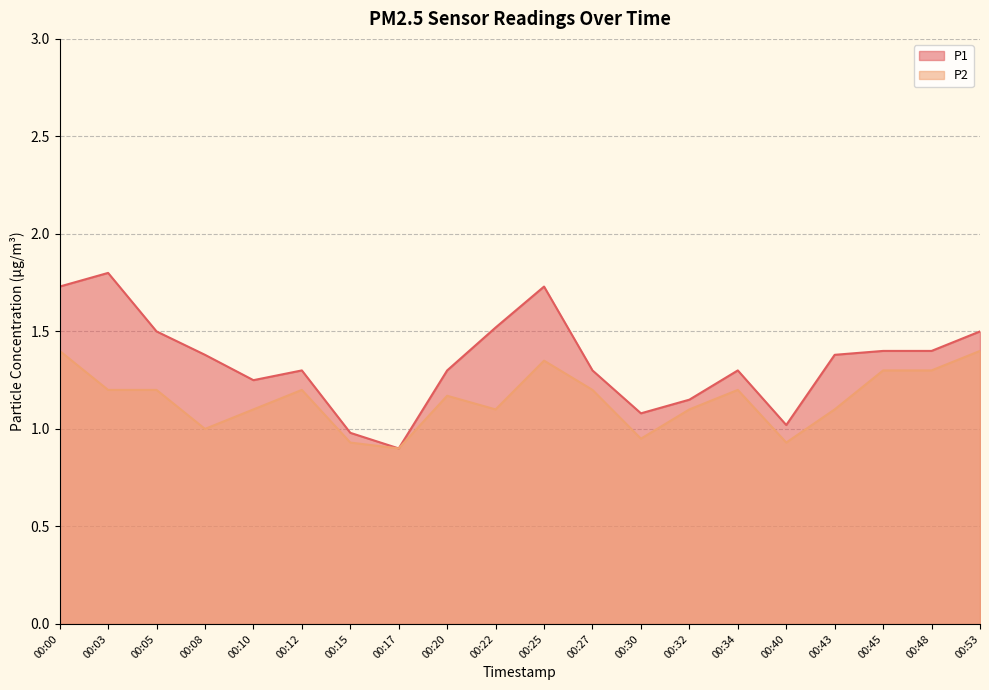

True or false: P1 has a value of 1.4 at 00:08.

True